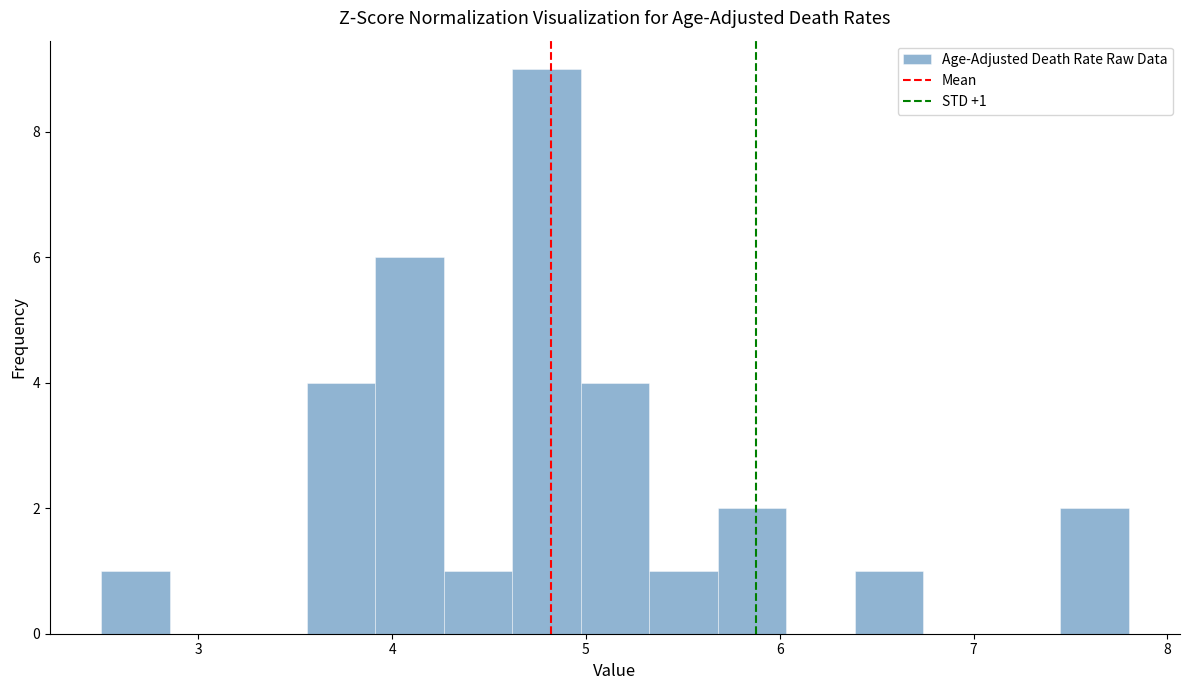

Around what value on the x-axis is the tallest bar? Give the approximate position of its centre, as read against the axis.

4.8